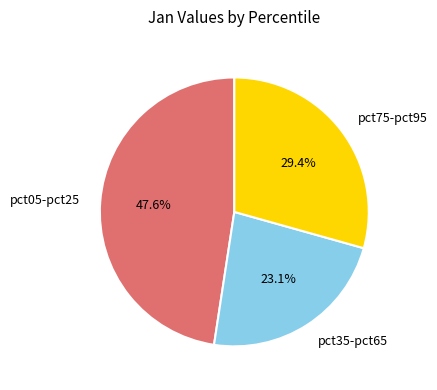

How many slices are in this pie chart?

3